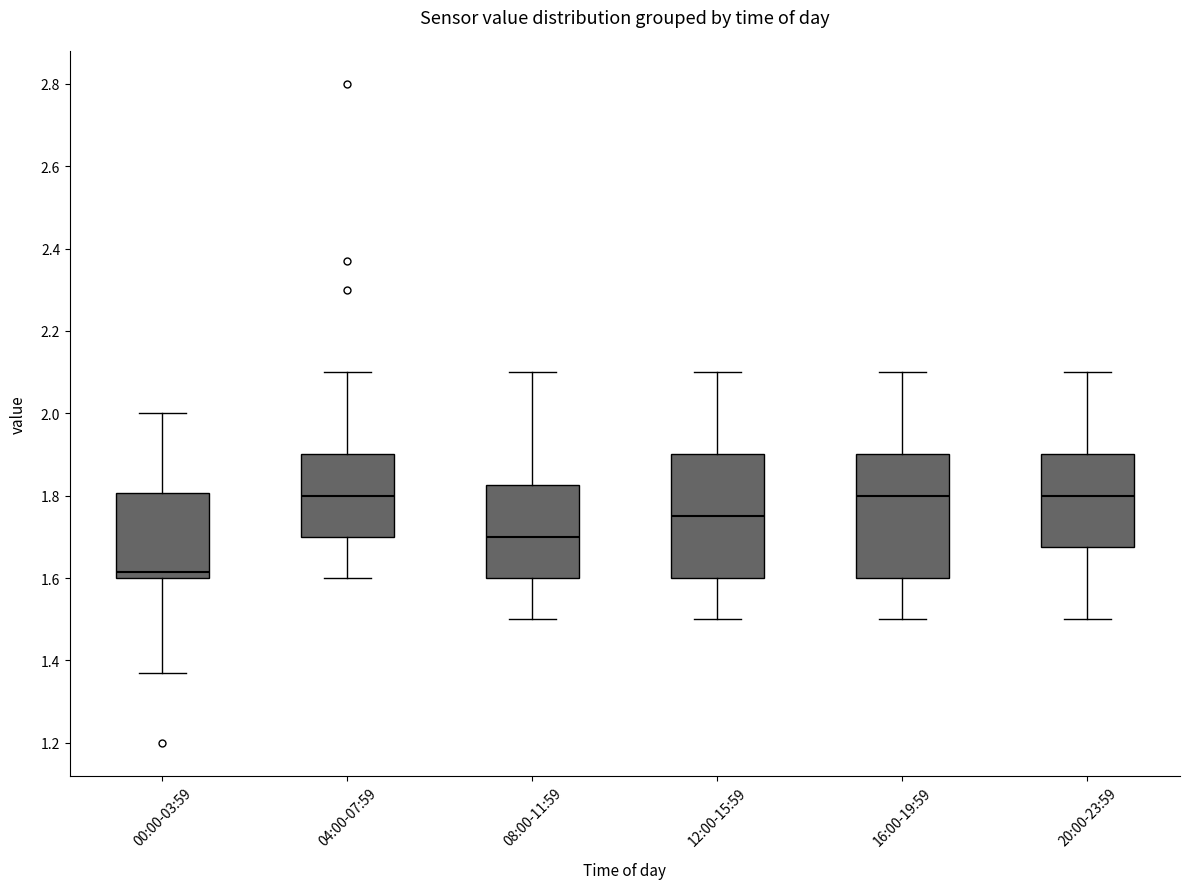

Which box's median line is the lowest?

00:00-03:59